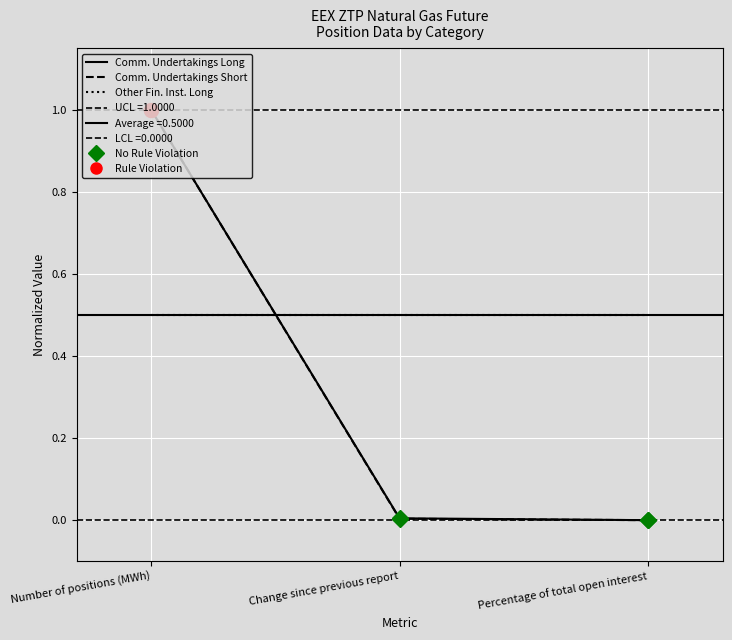

What position from the right is Number of positions (MWh)?

3